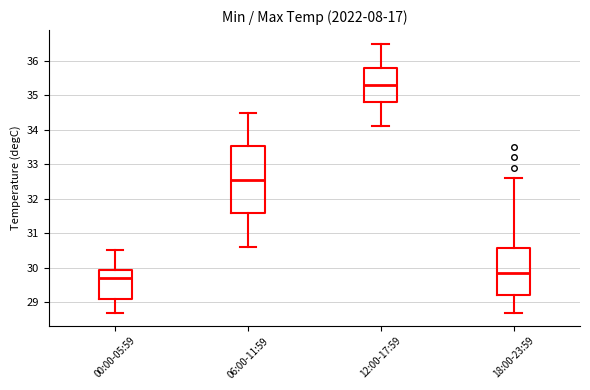

Reading left to right, read every box against the y-axis: the position of its median line, the range the box covers, and the ends of its whiskers. The values are not printed on the chart, so give them approximately, as read against the axis.

00:00-05:59: median 29.7, box 29.1 to 29.9, whiskers 28.7 to 30.5
06:00-11:59: median 32.6, box 31.6 to 33.5, whiskers 30.6 to 34.5
12:00-17:59: median 35.3, box 34.8 to 35.8, whiskers 34.1 to 36.5
18:00-23:59: median 29.9, box 29.2 to 30.6, whiskers 28.7 to 32.6